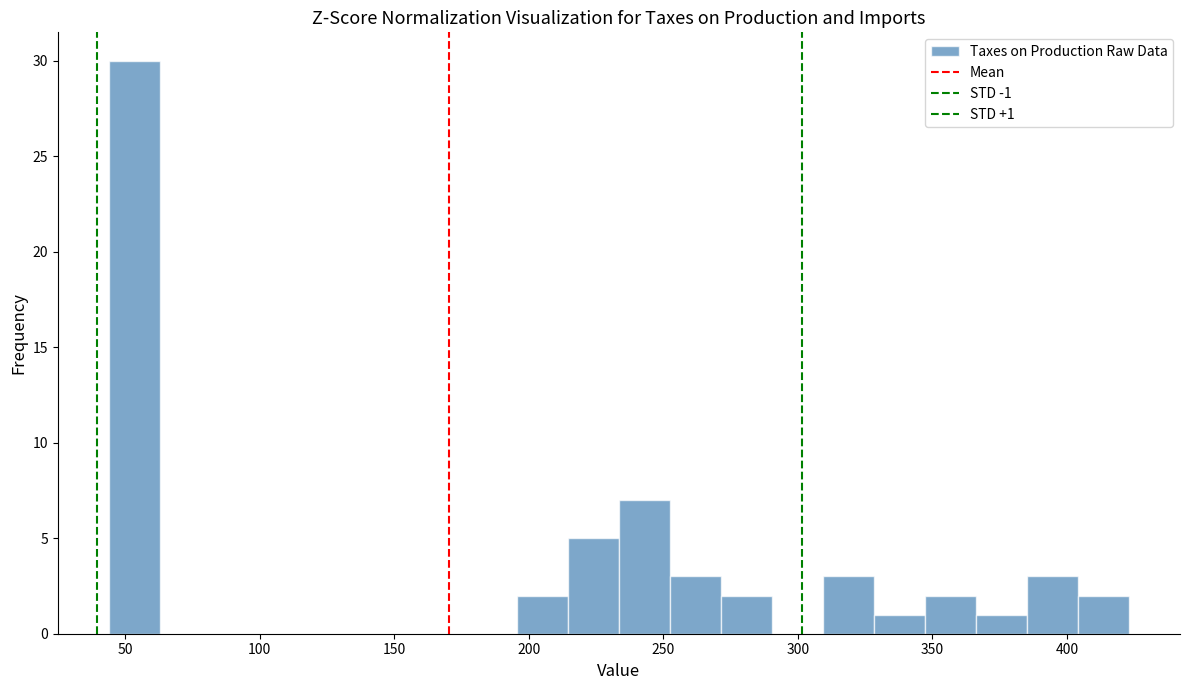

Around what value on the x-axis is the tallest bar? Give the approximate position of its centre, as read against the axis.

55